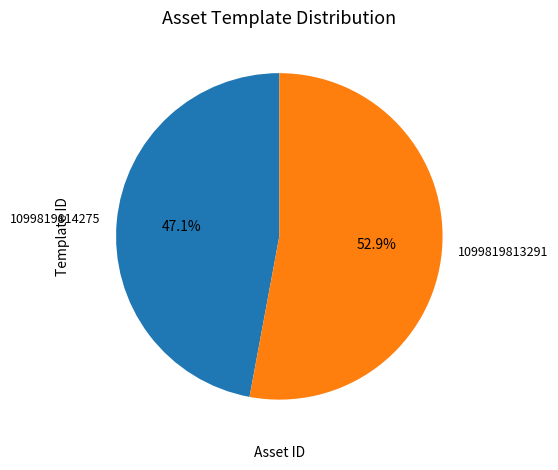

Is it true that 1099819814275 is 47% of the pie?

True